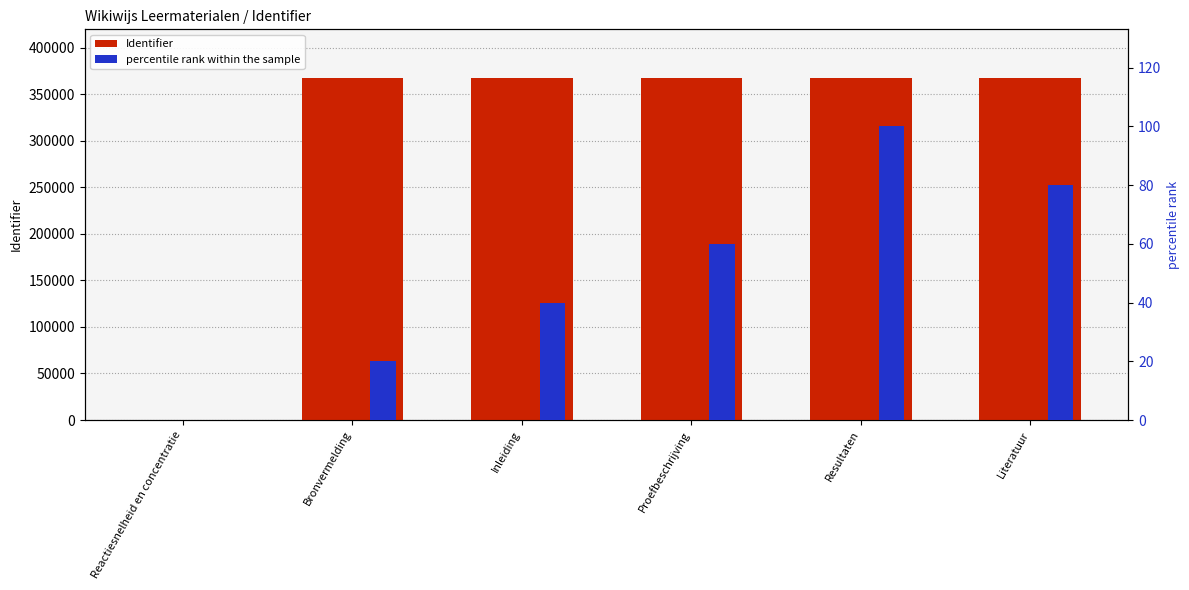

Which has a higher value, Resultaten or Bronvermelding?

Resultaten